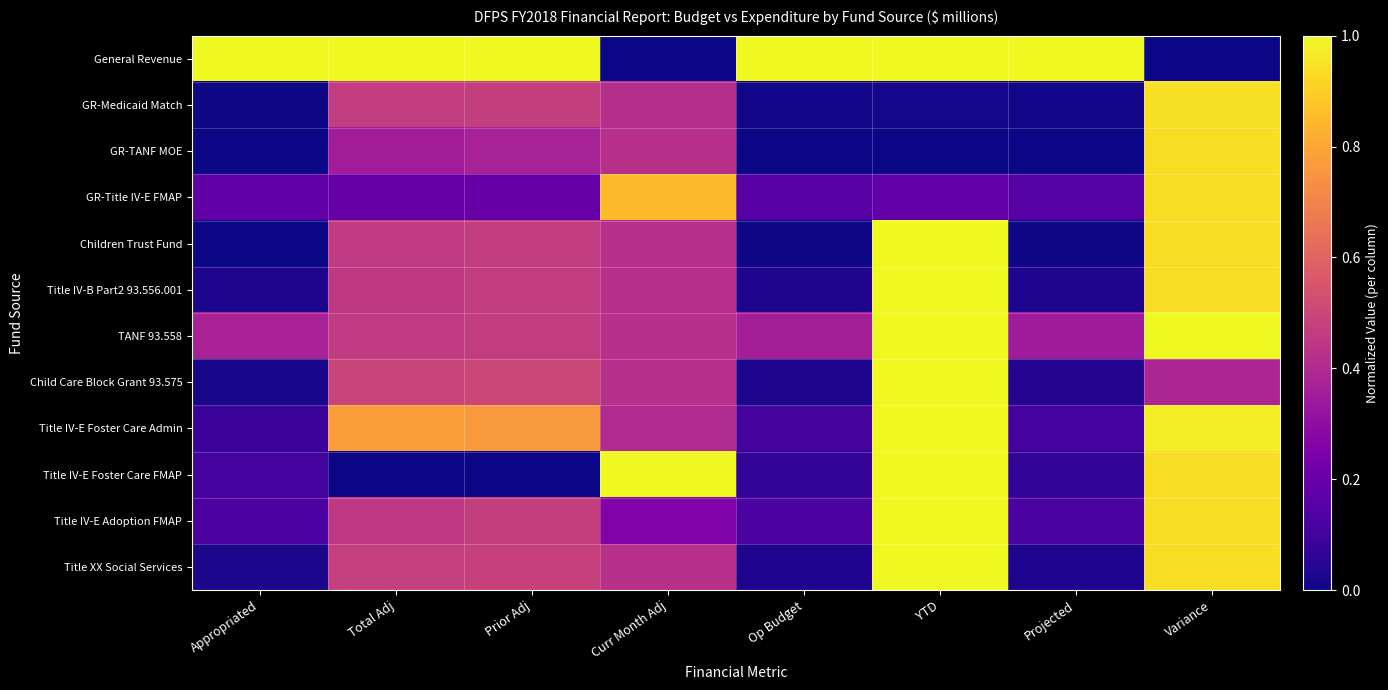

How many series are shown in this chart?

12